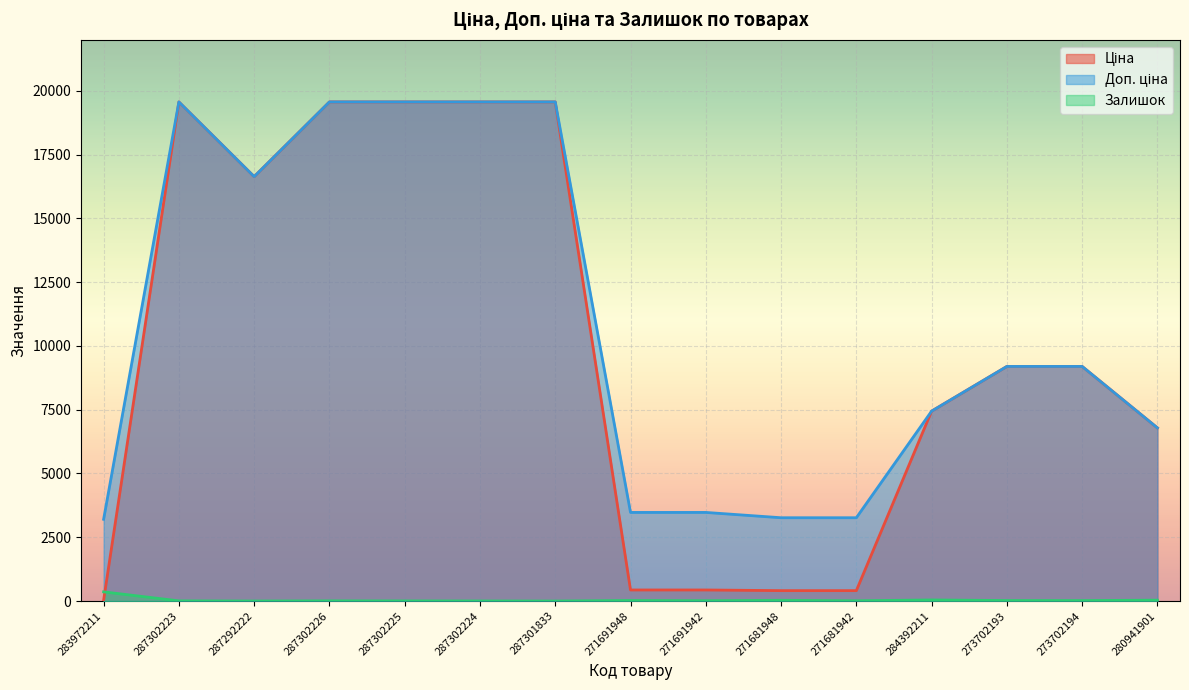

What value does the Залишок series have at 273702193?

20.0